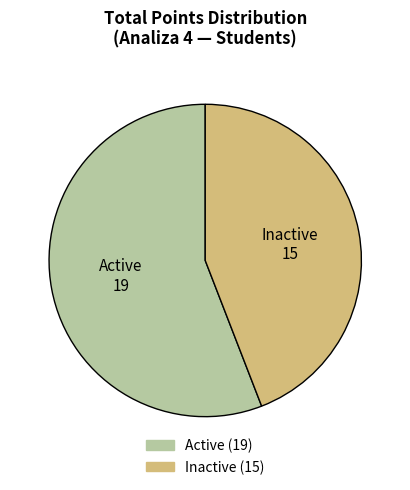

Does any single category account for the majority?

Yes